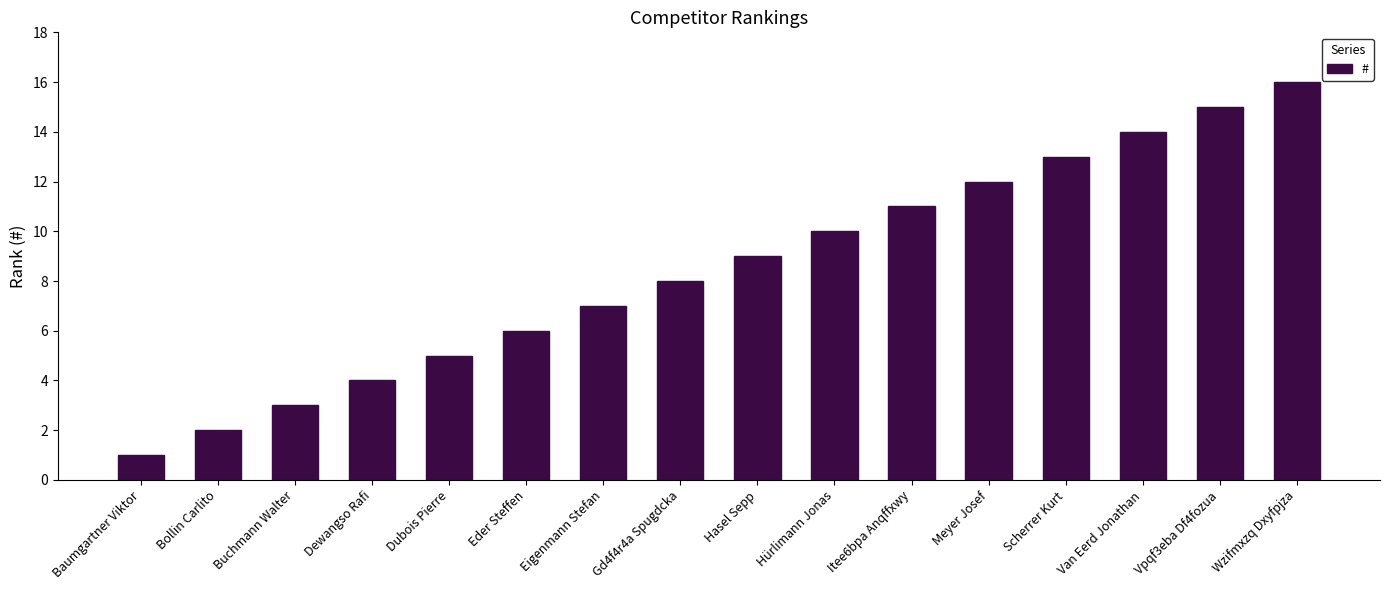

Where is the data nearest to the value 8?

Gd4f4r4a Spugdcka